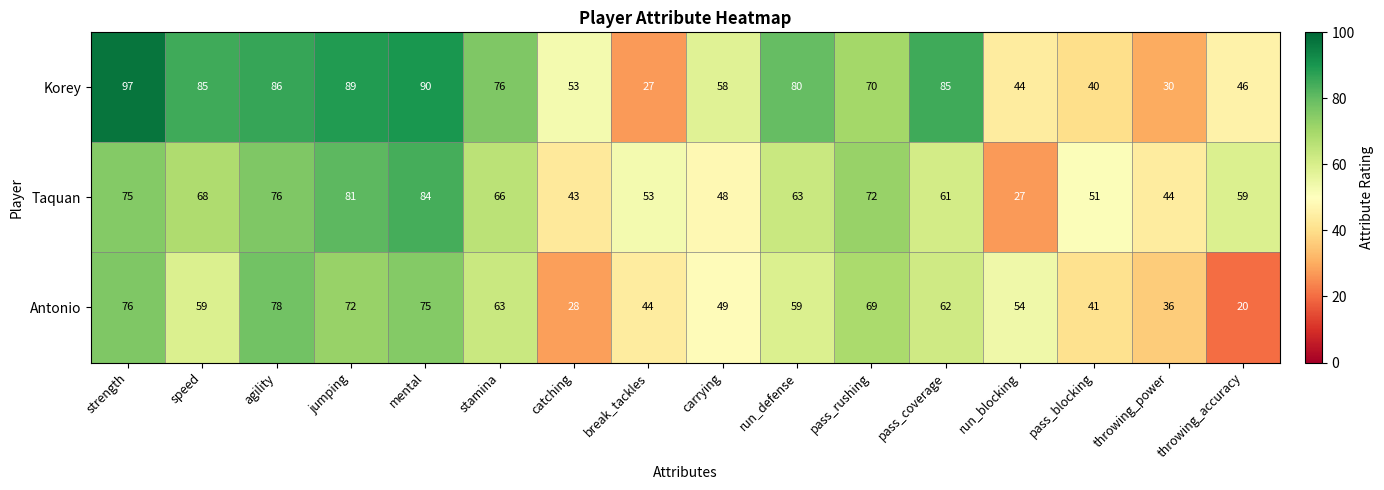

The Taquan series shows 27 at speed. True or false?

False